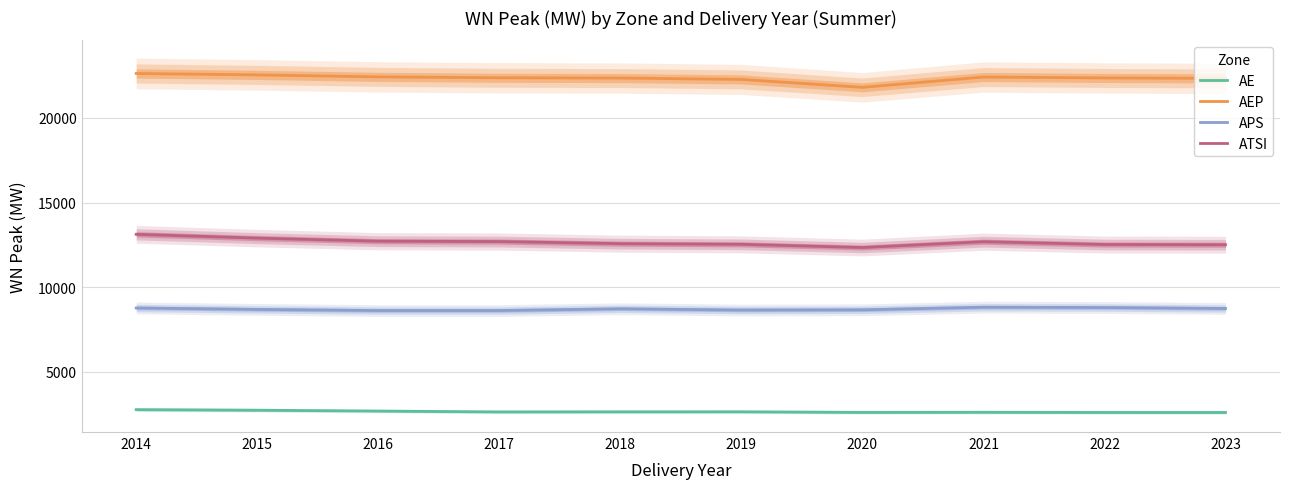

List the labels in order of AE value, smallest first.

2023, 2022, 2020, 2021, 2017, 2018, 2019, 2016, 2015, 2014